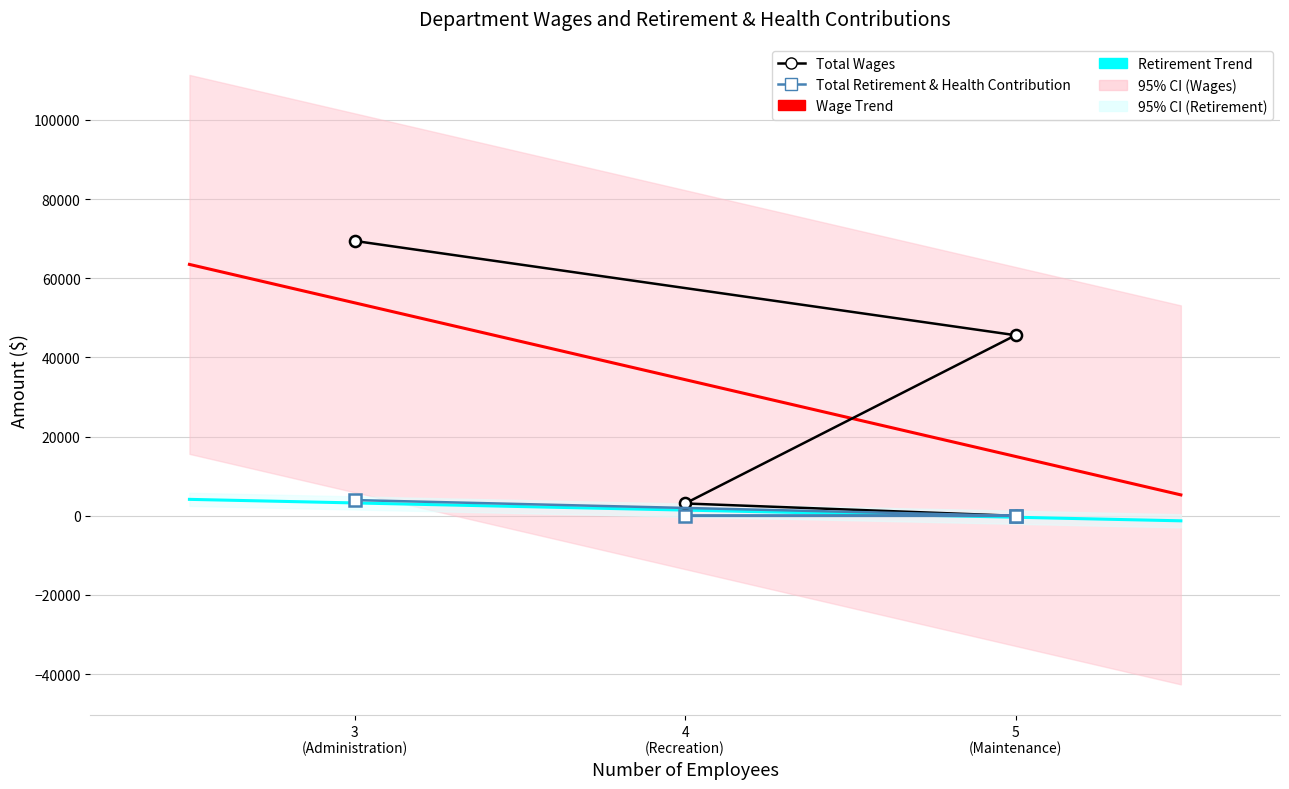

At how many categories does at least one series exceed 32572?

2